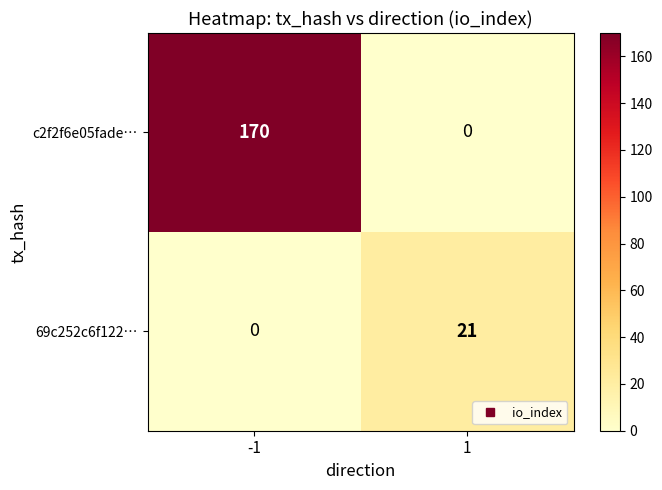

At how many categories does at least one series exceed 16?

2